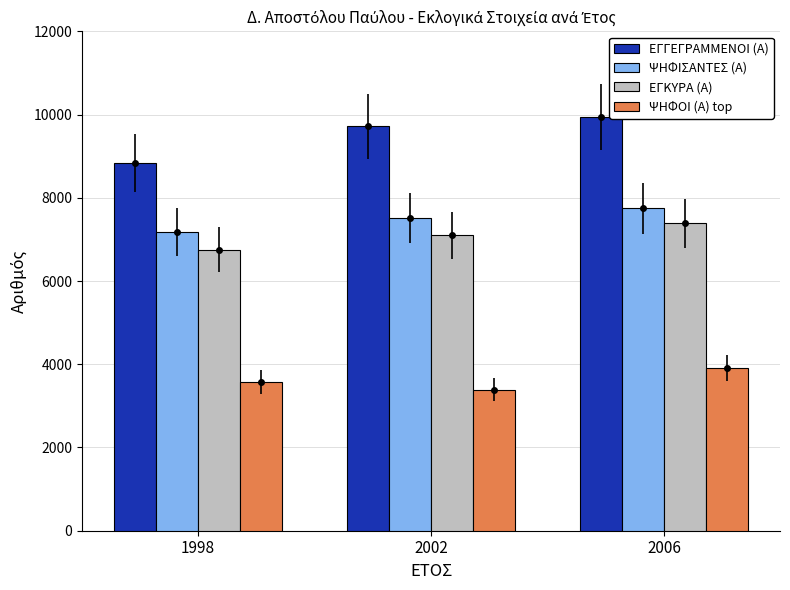

Is the value of ΨΗΦΟΙ (Α) top at 1998 greater than the value of ΨΗΦΙΣΑΝΤΕΣ (Α) at 2006?

No